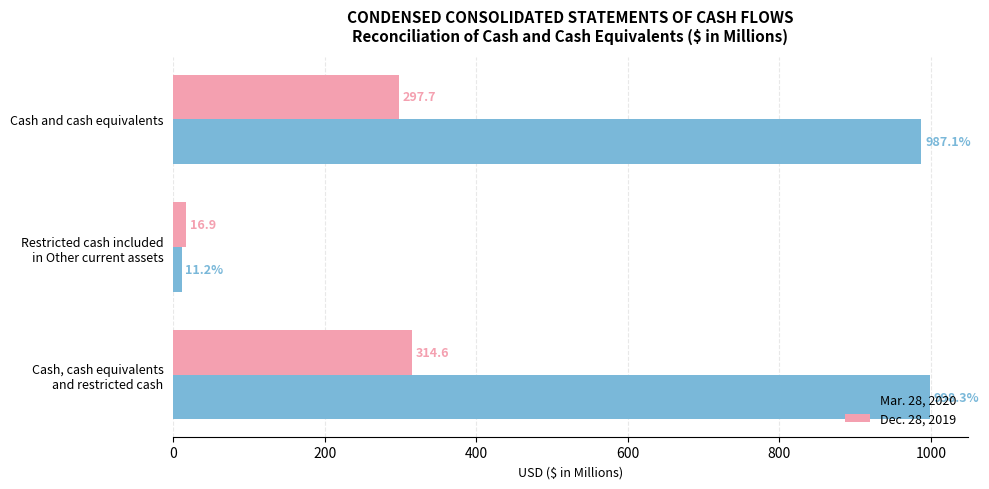

At how many categories does at least one series exceed 16?

3